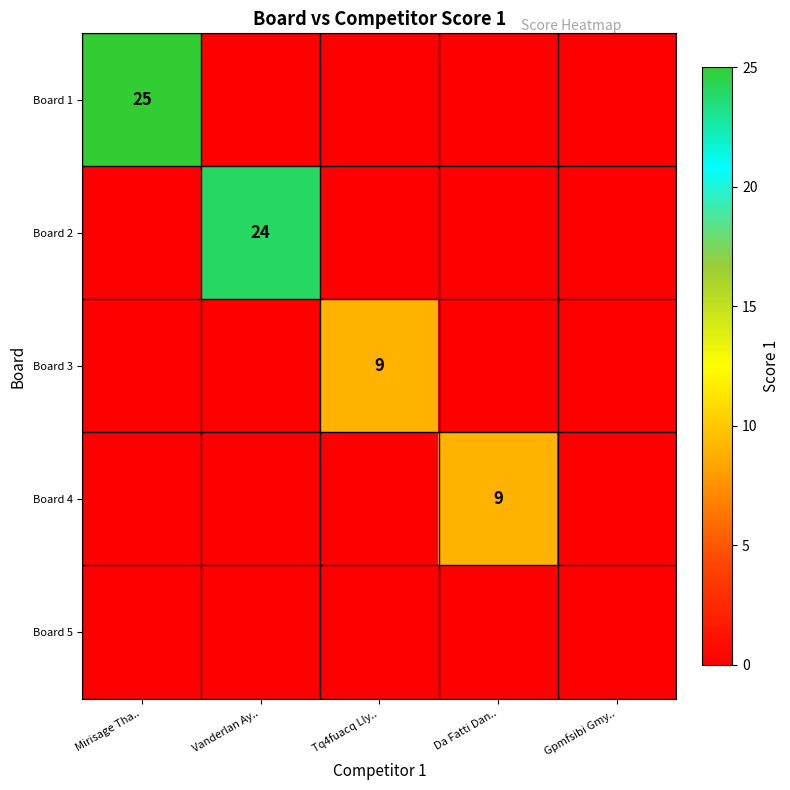

Which category has the lowest value across all series?

Vanderlan Ay..